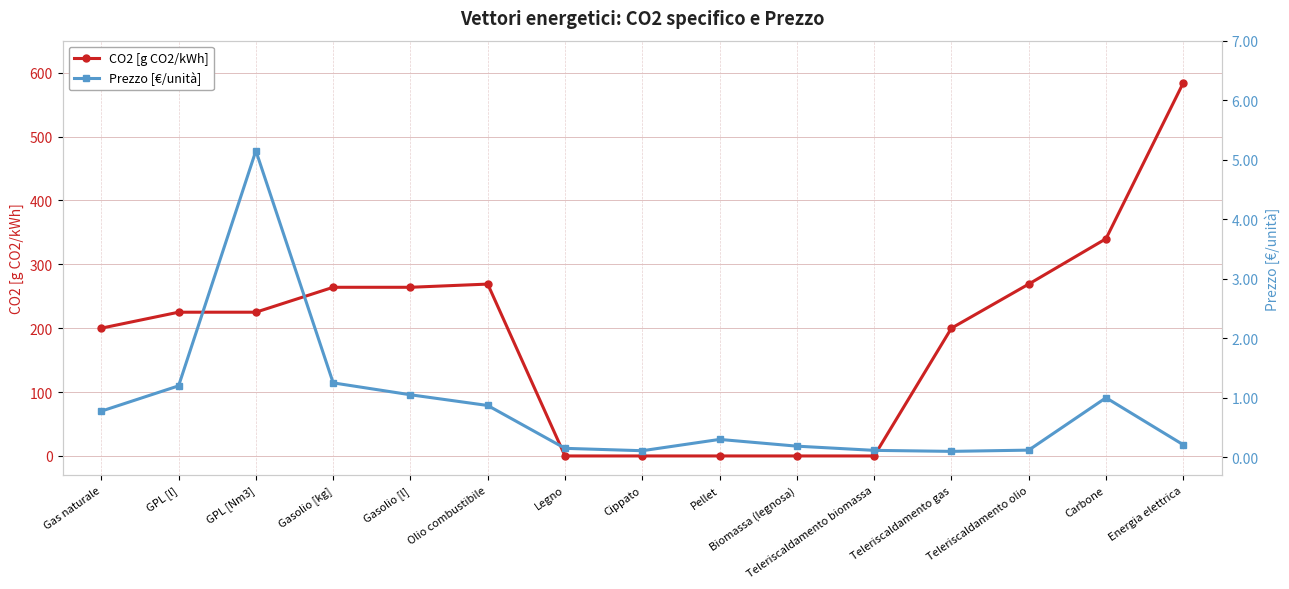

What is the label of the 15th point from the left?

Energia elettrica